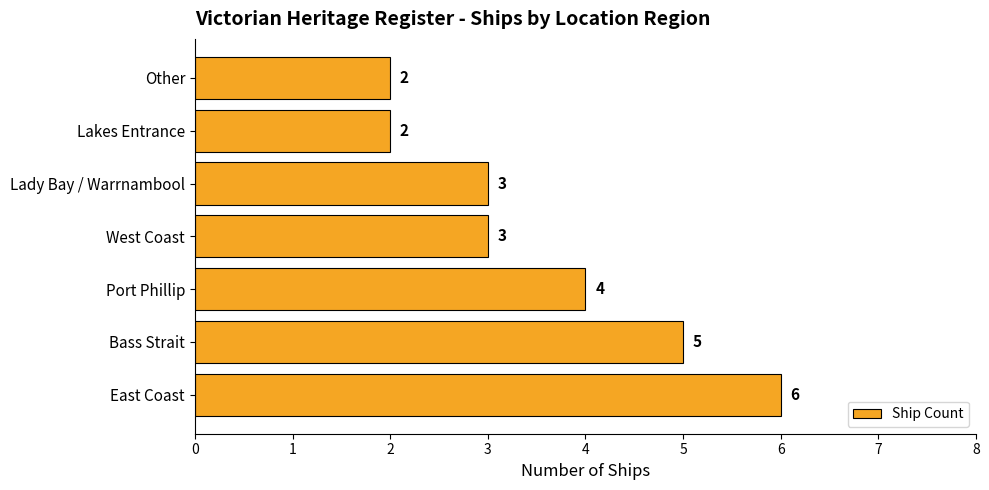

Are the bars horizontal?

Yes